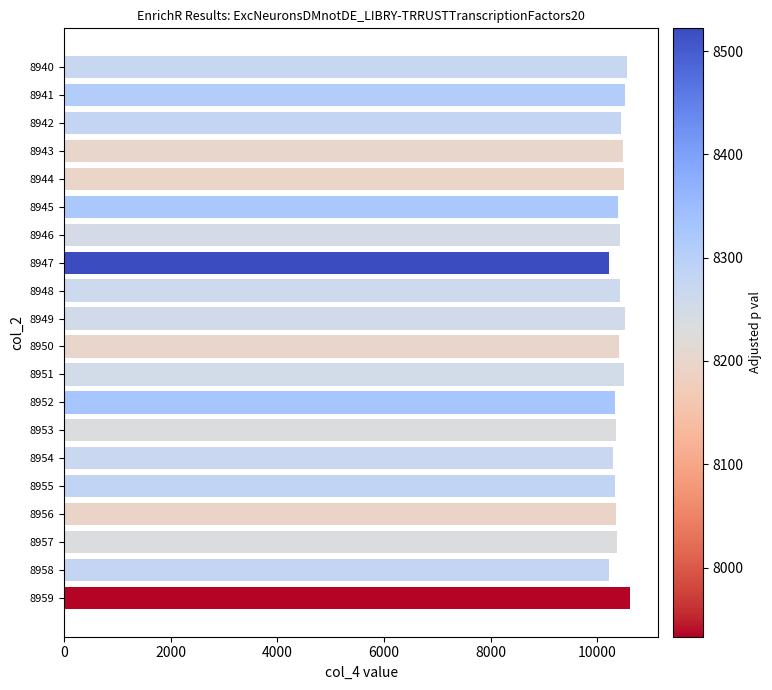

True or false: the data shows 10351 at 8953.

True